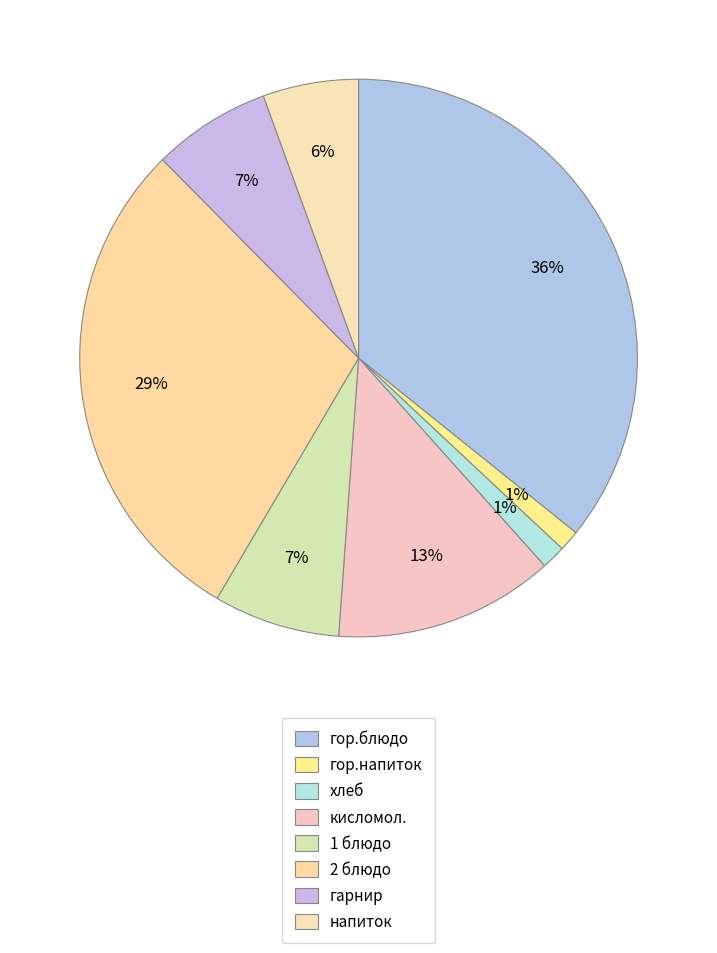

Is there any slice that represents more than half of the pie?

No